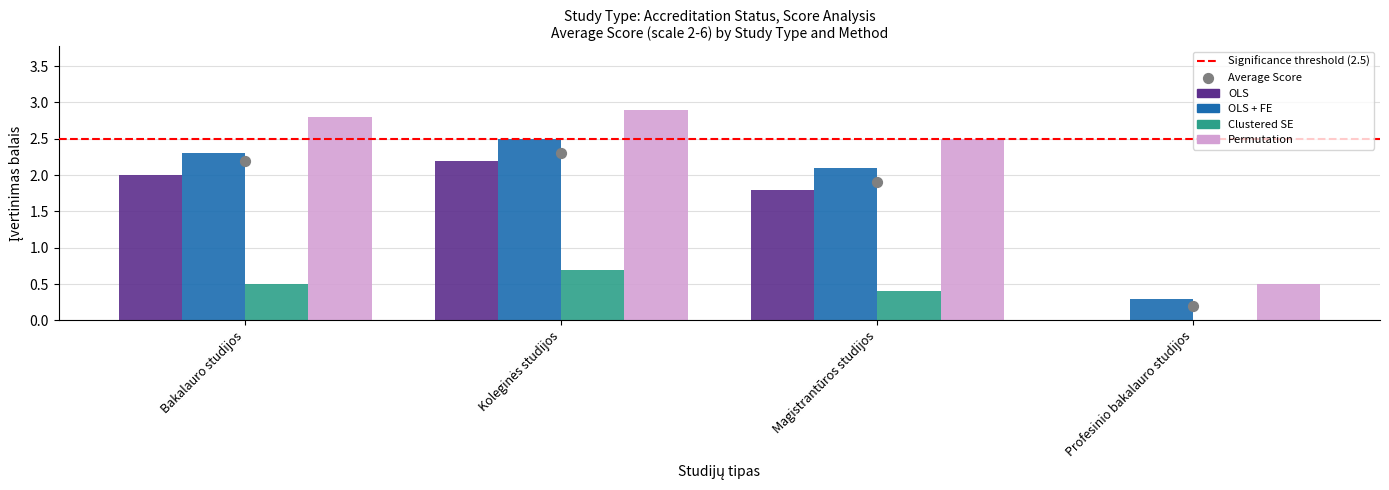

What are all the series names shown in the legend?

OLS, OLS + FE, Clustered SE, Permutation